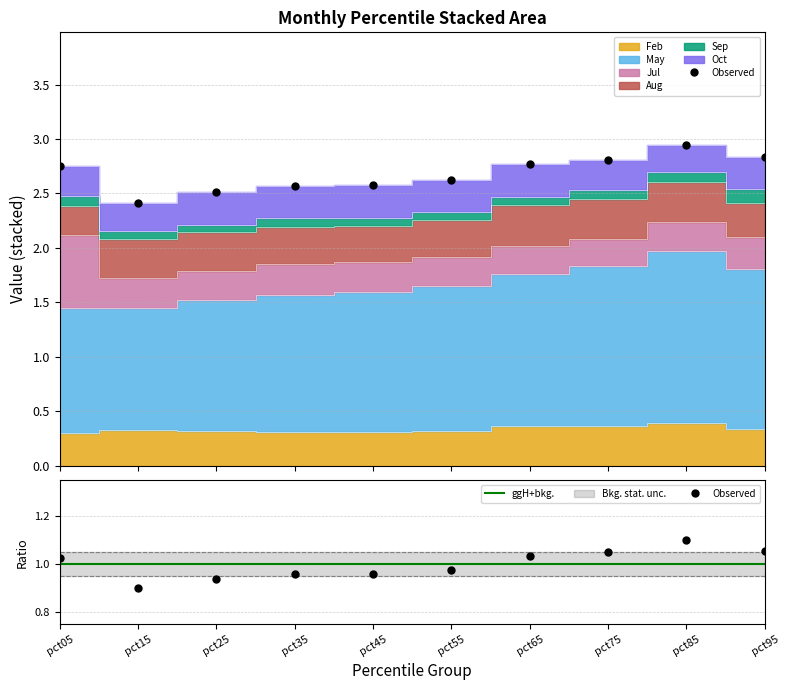

What is the value of the Oct point at the 9th from the left?

0.2